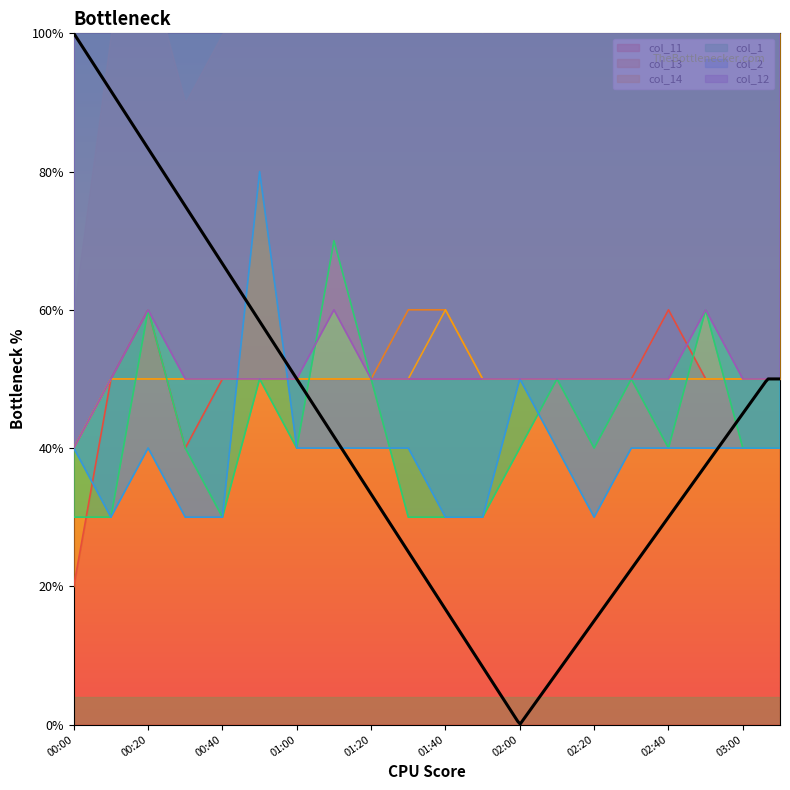

Which category has the highest value in the col_11 series?

00:20